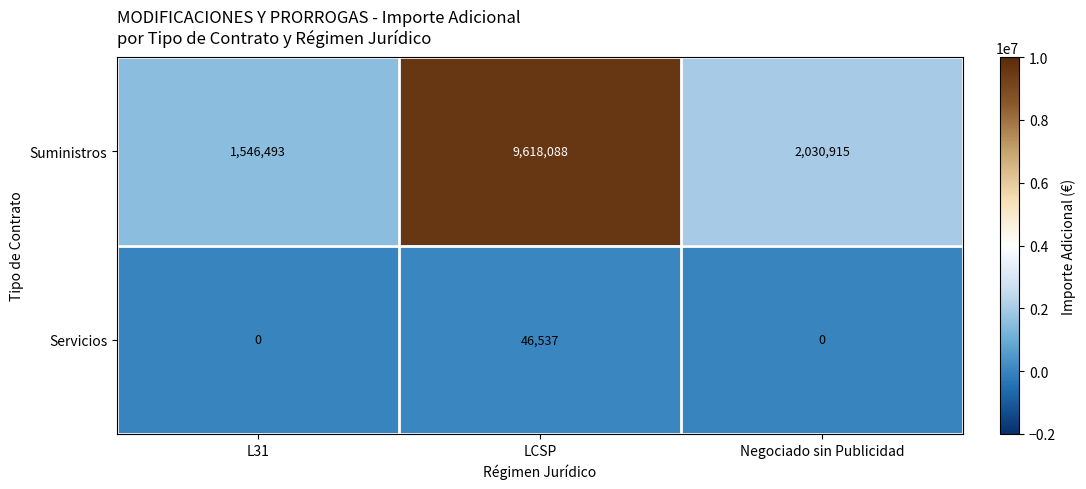

What is the total value across all series at L31?

1546493